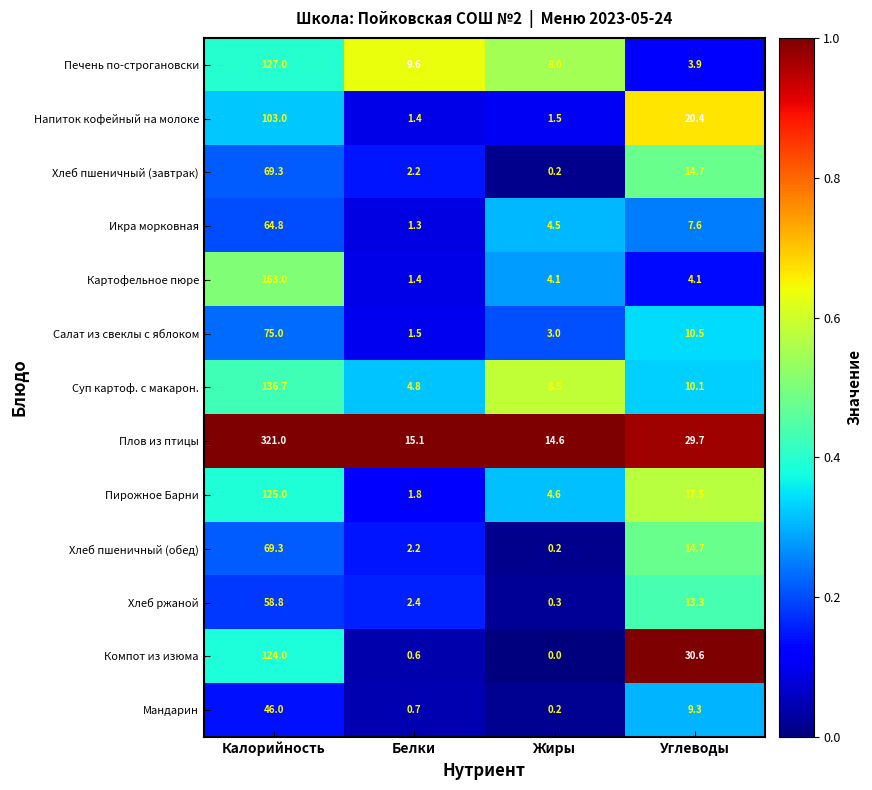

What is the total value across all series at Белки?

45.0